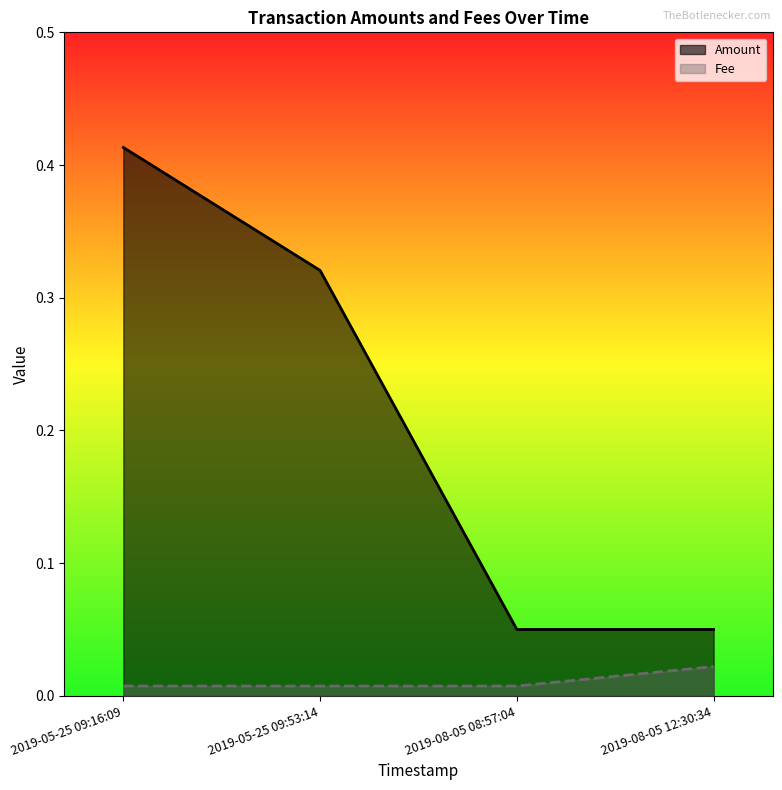

Reading left to right, list all the values displayed in this chart.

Amount: 2019-05-25 09:16:09=0.4	2019-05-25 09:53:14=0.3	2019-08-05 08:57:04=0.1	2019-08-05 12:30:34=0.1
Fee: 2019-05-25 09:16:09=0.0	2019-05-25 09:53:14=0.0	2019-08-05 08:57:04=0.0	2019-08-05 12:30:34=0.0